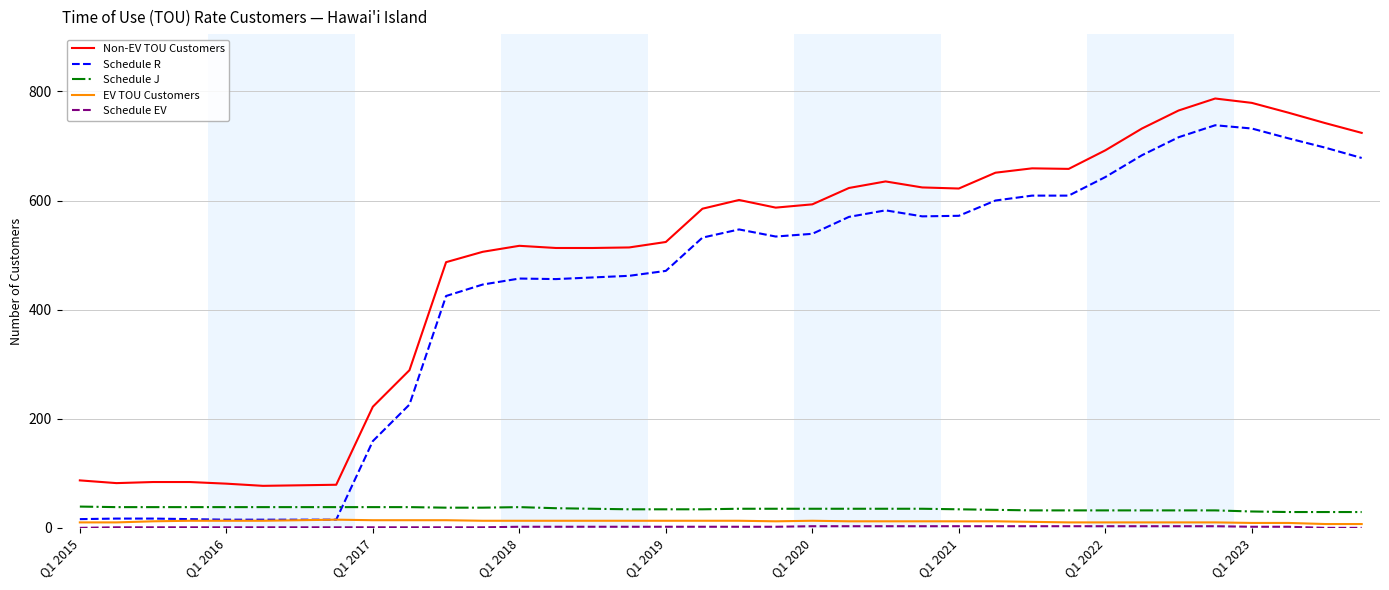

What is the highest value of the Non-EV TOU Customers series?

787